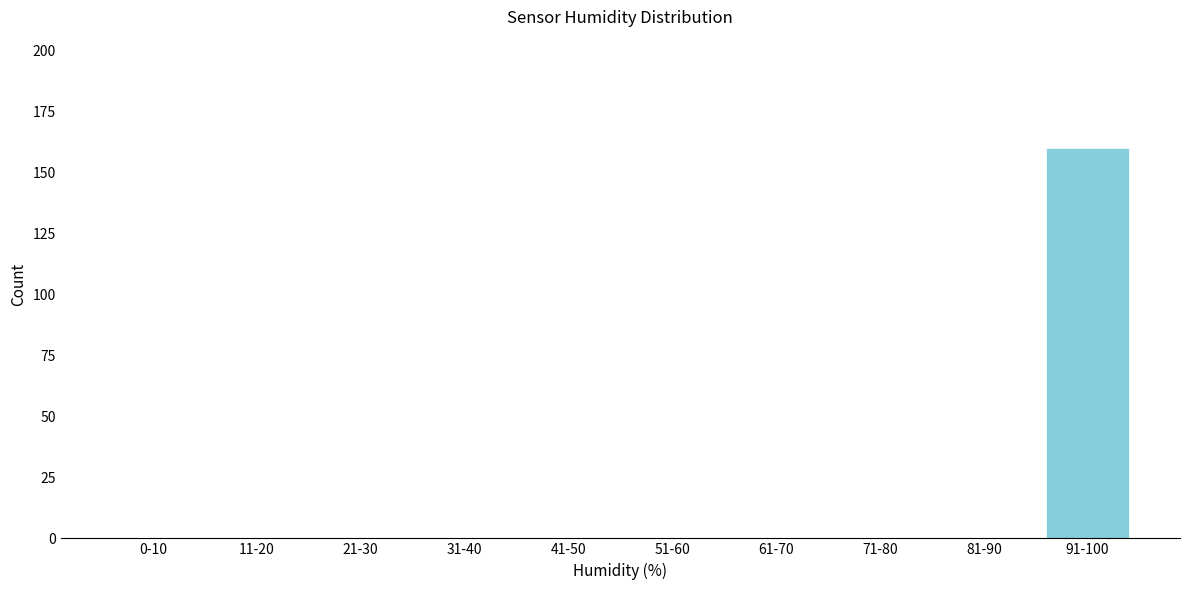

Reading left to right, list all the values displayed in this chart.

0-10=0	11-20=0	21-30=0	31-40=0	41-50=0	51-60=0	61-70=0	71-80=0	81-90=0	91-100=160